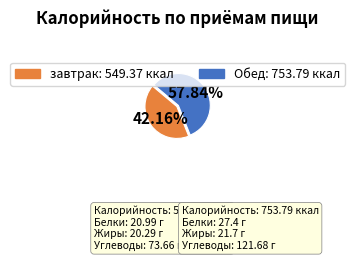

The завтрак slice represents 42% of the pie. True or false?

True